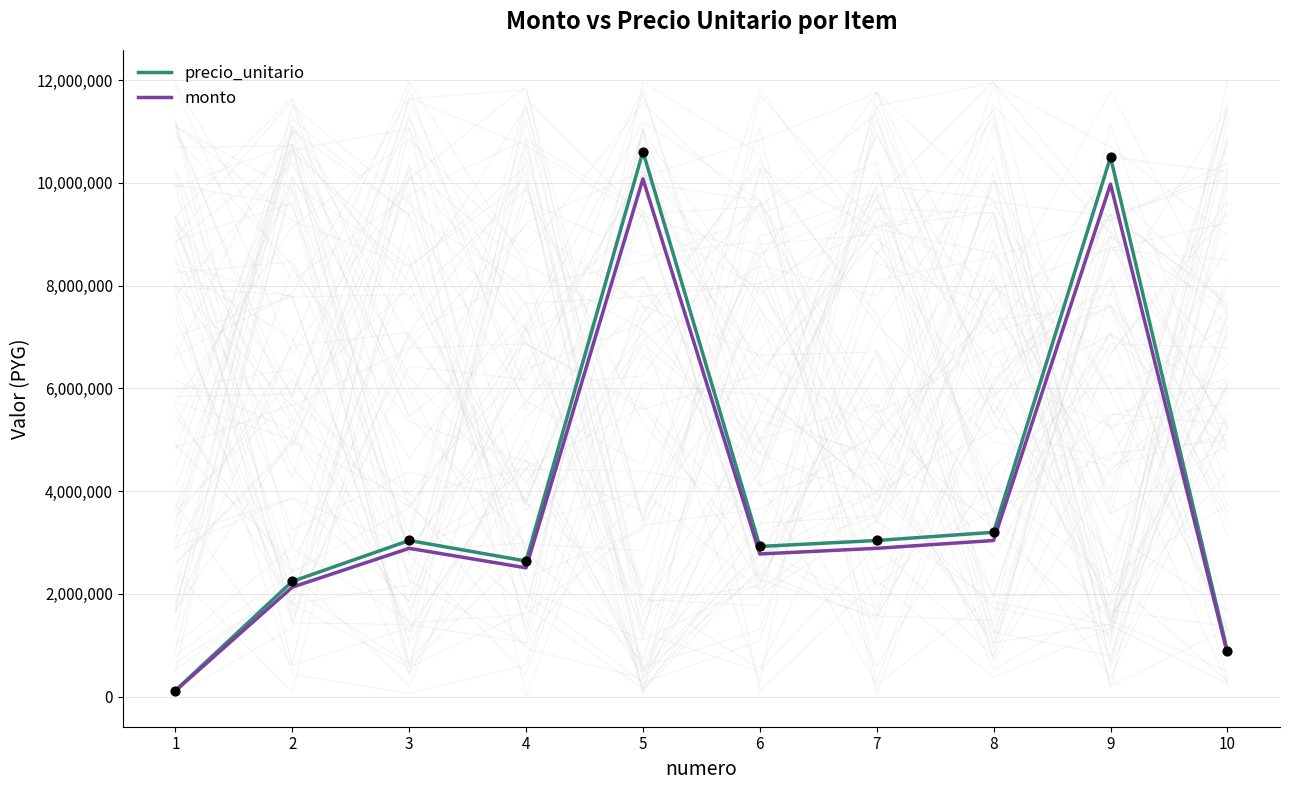

Which series has the widest spread of Y values?

precio_unitario